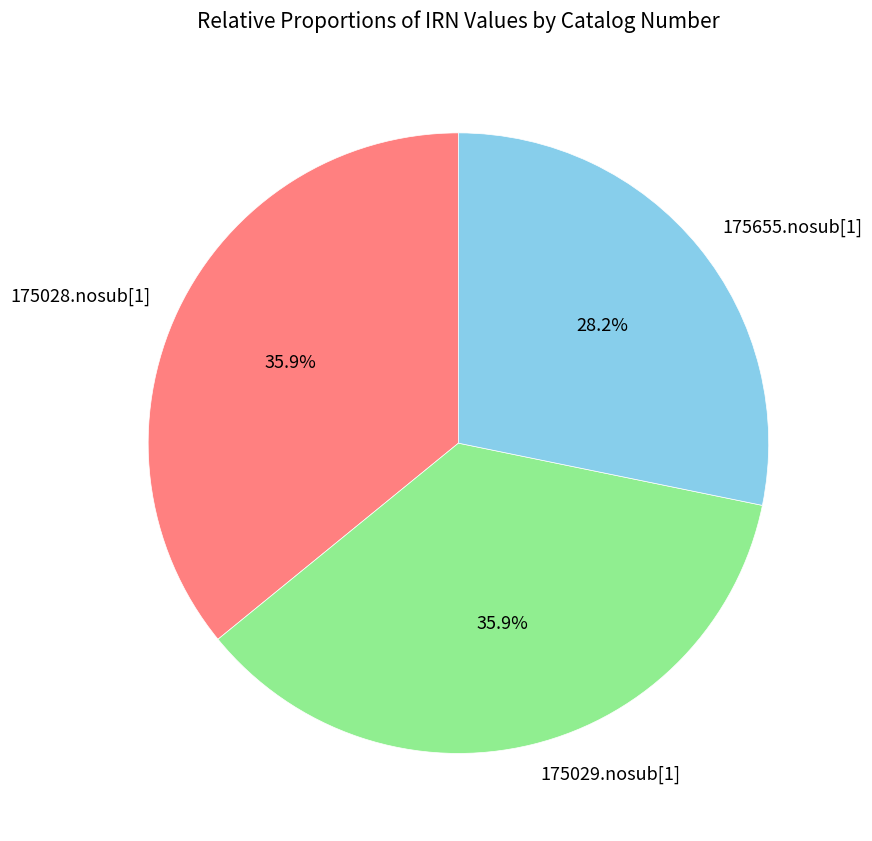

How many slices are in this pie chart?

3